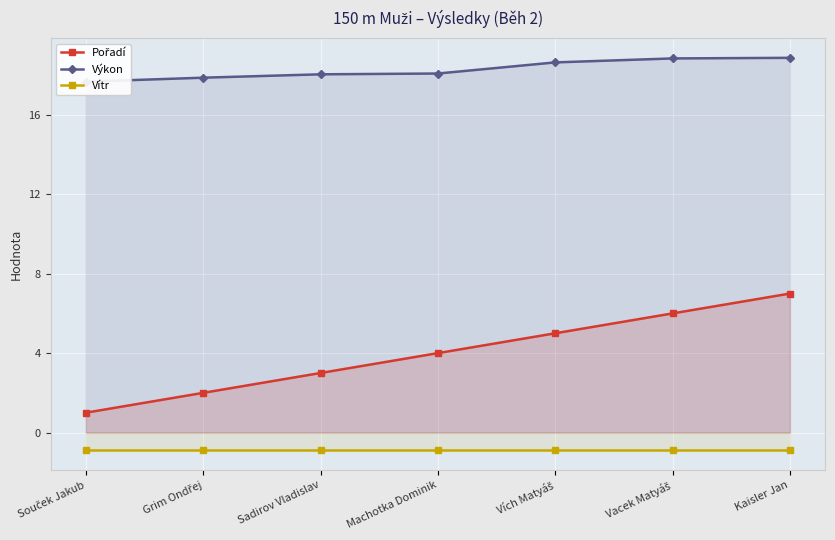

What is the sum of all Vítr values?

-6.3